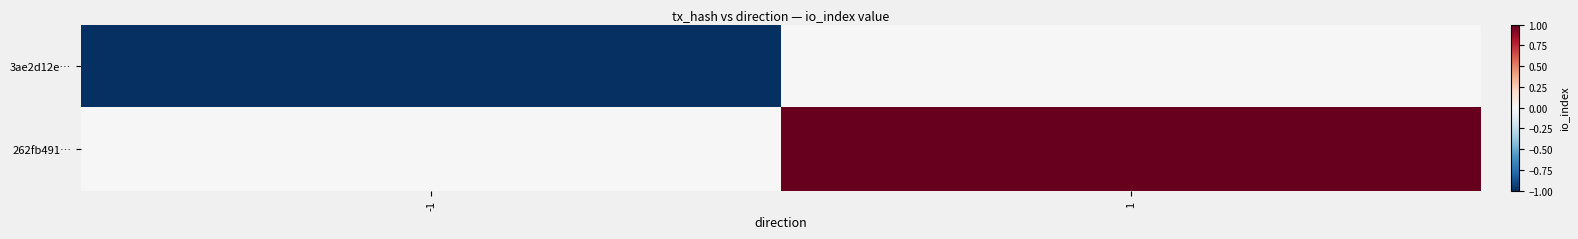

What is the total value across all series at 1?

1